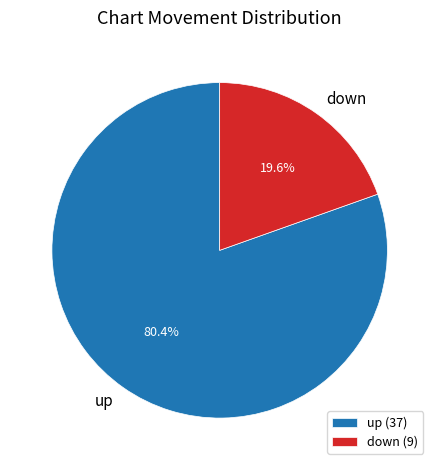

Combined, what portion of the pie is down and up?

100.0%